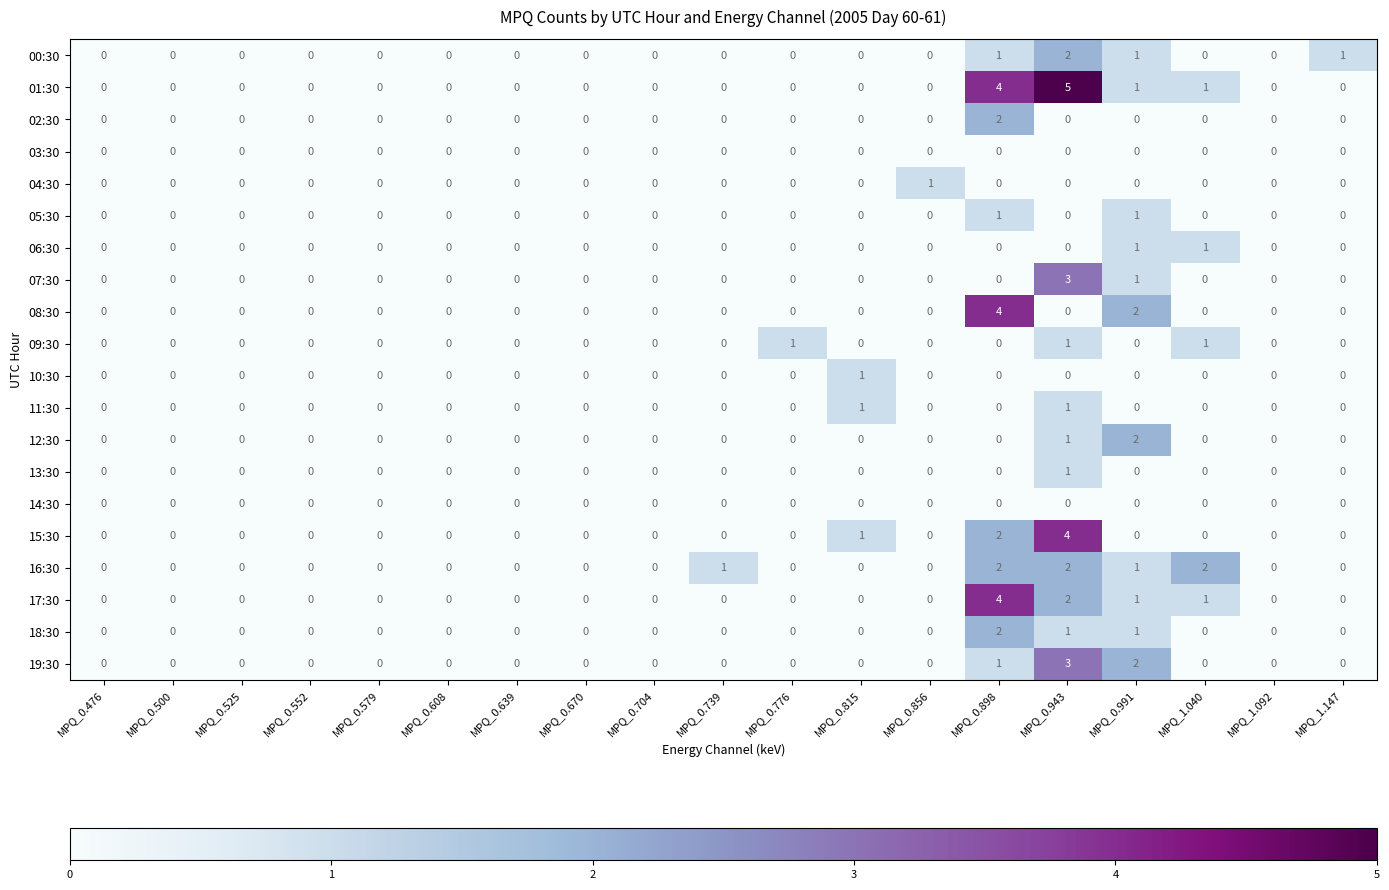

Count the number of categories in the chart.

19